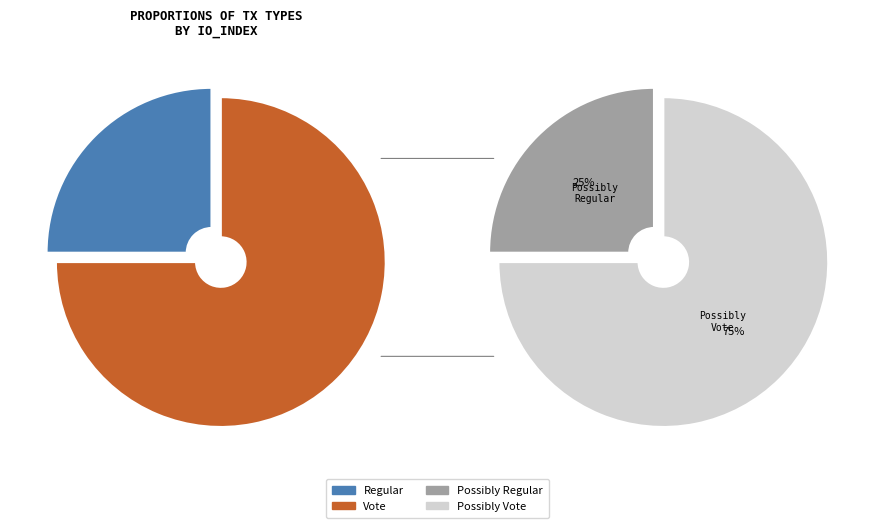

To the nearest percent, what portion does tx_type_Vote represent?

75%